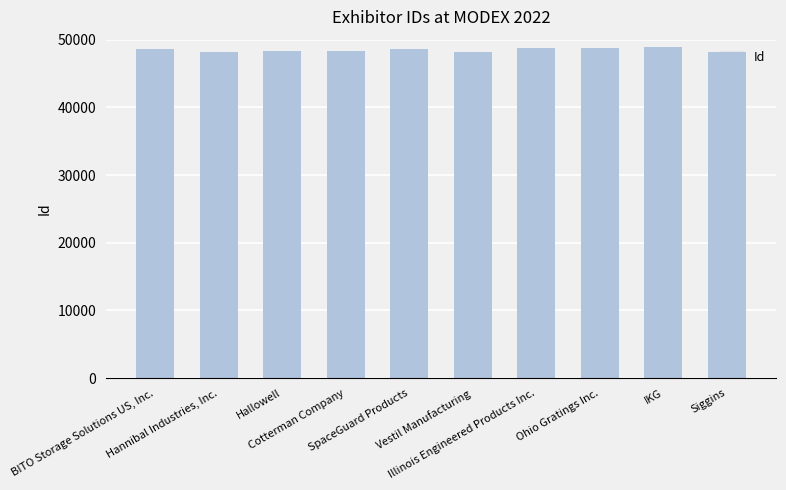

What is the minimum value shown in the chart?

48137